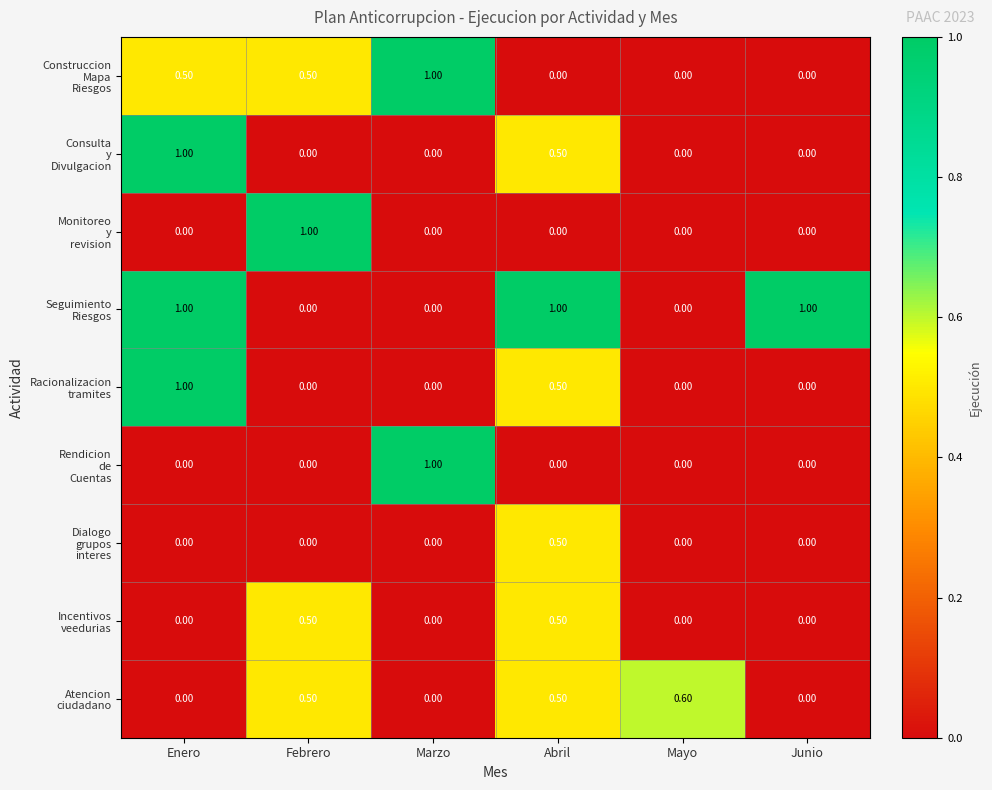

What is the total value across all series at Marzo?

2.0